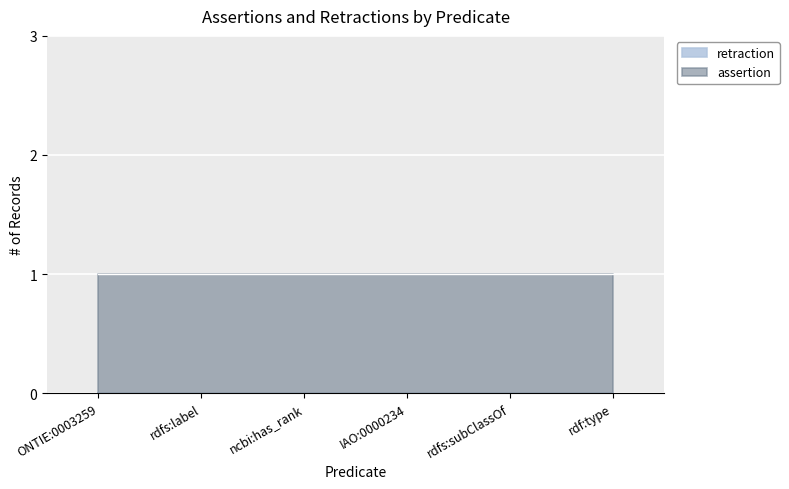

What is the label of the 3rd point from the right?

IAO:0000234